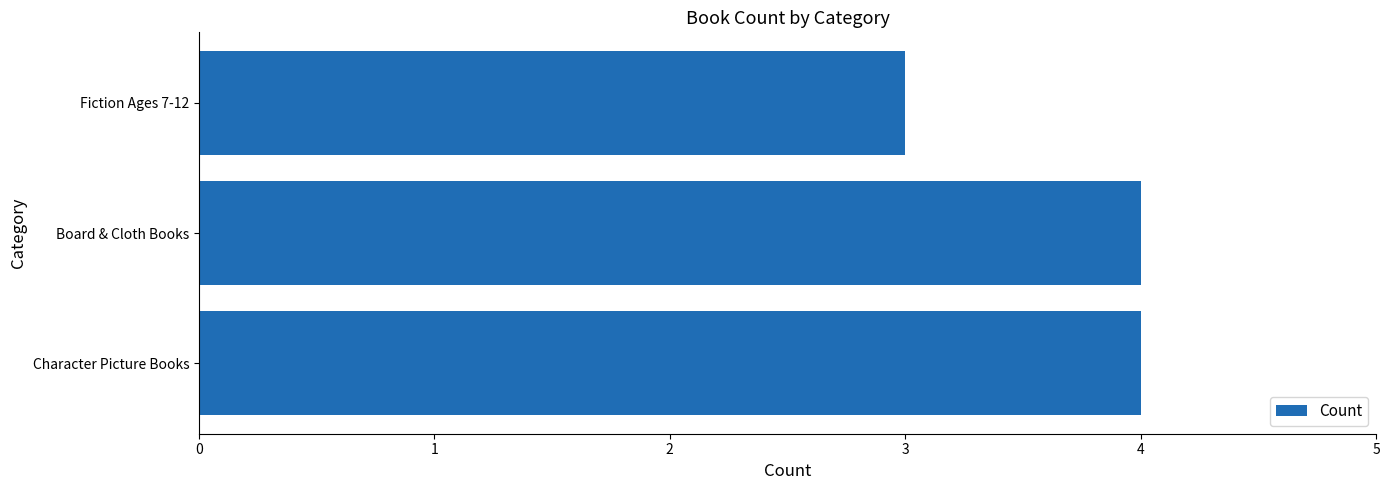

What is the sum of the values at Fiction Ages 7-12 and Character Picture Books?

7